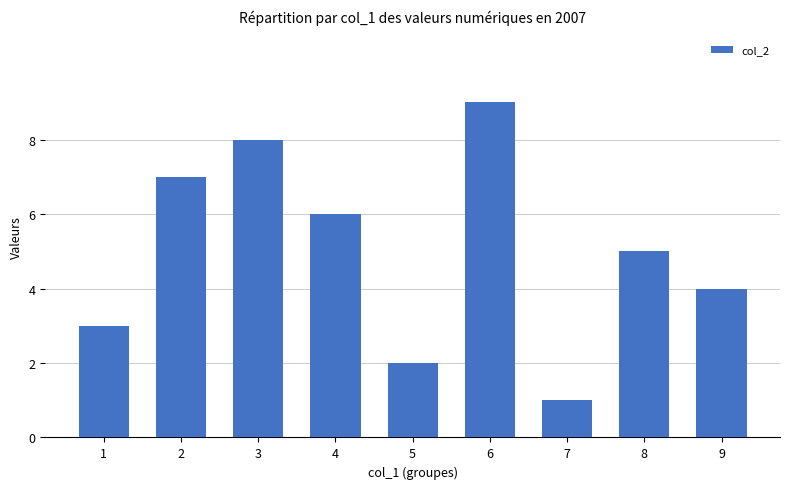

What is the difference between the maximum and minimum values?

8